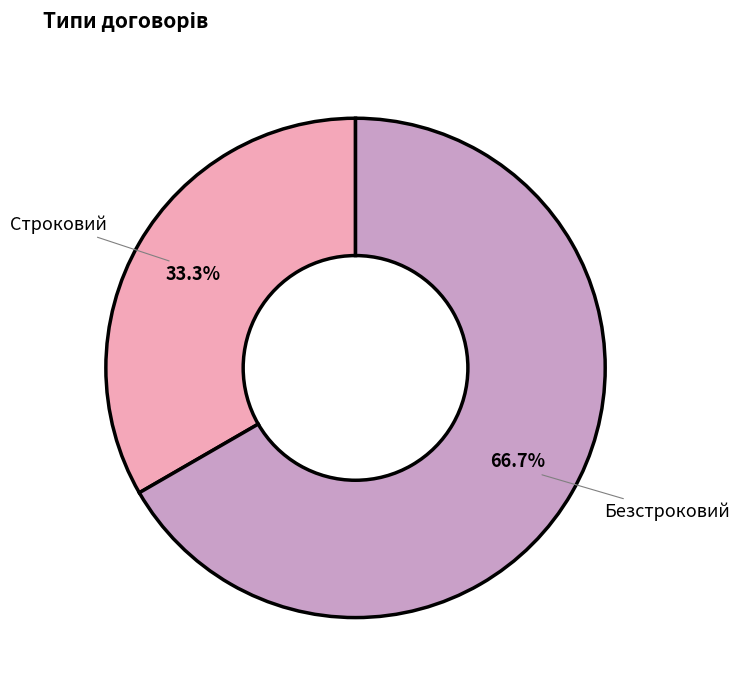

Is it true that Безстроковий is 73% of the pie?

False